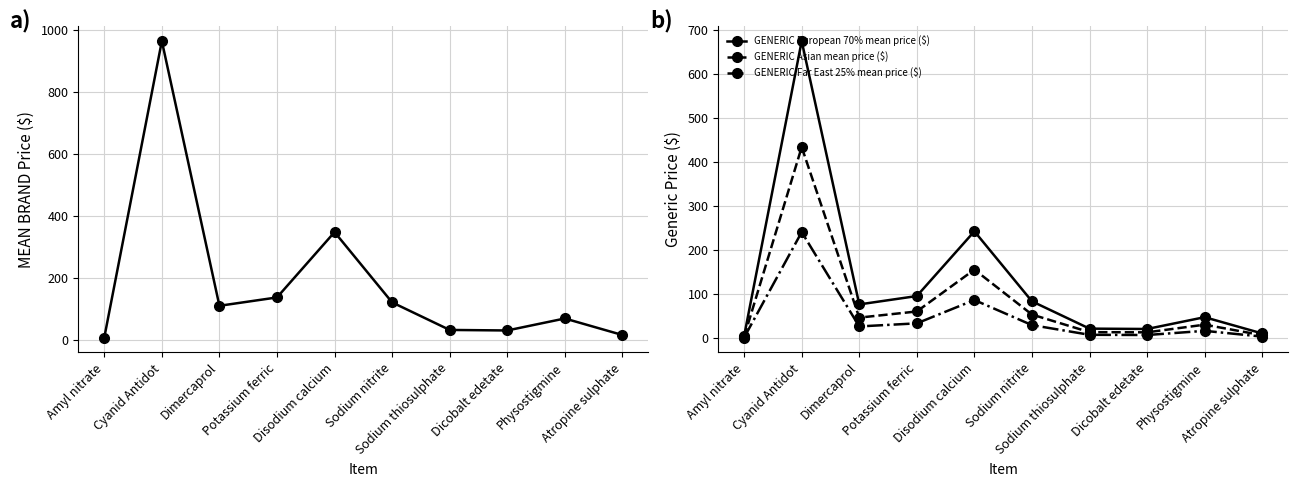

What is the spread (max minus min) of values at Dimercaprol?

83.0